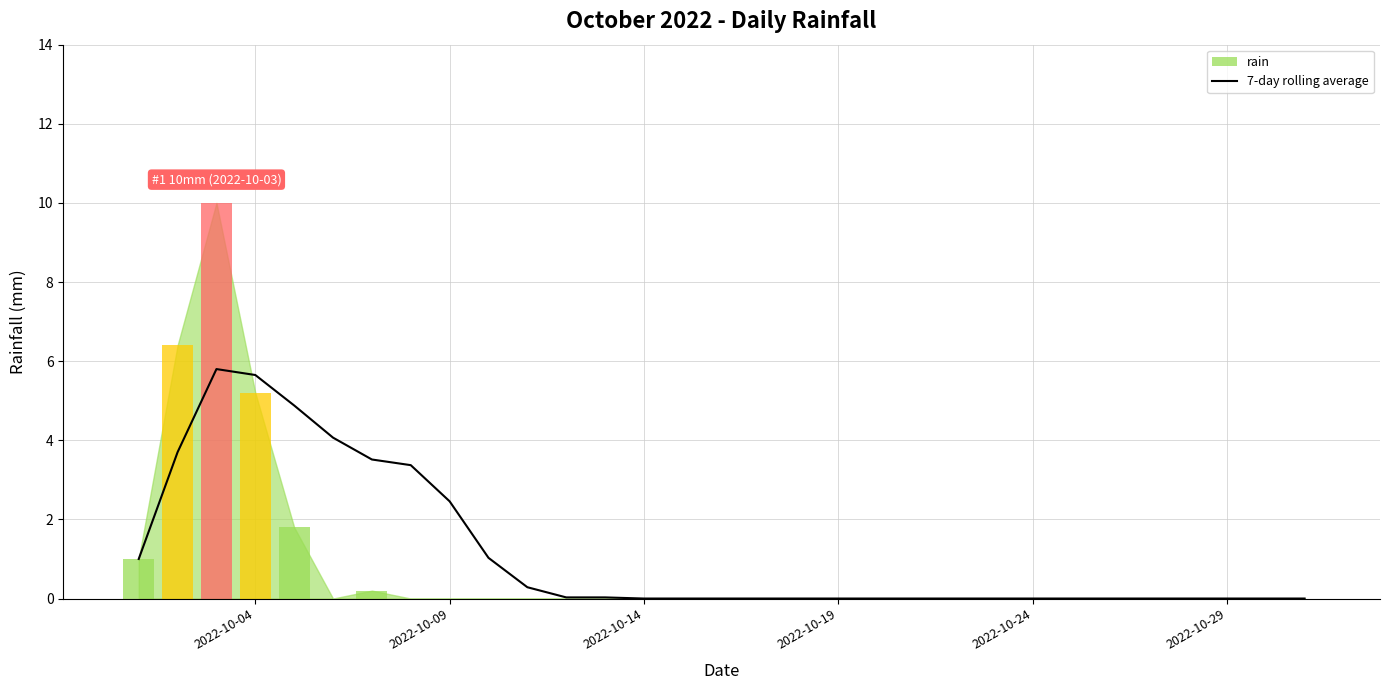

Is it true that 7-day rolling average equals 2.5 at 2022-10-09?

True